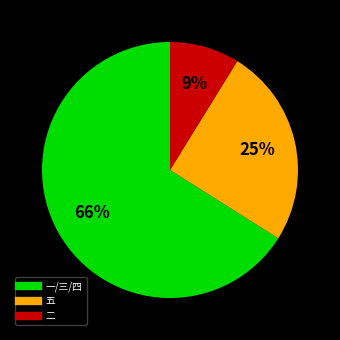

To the nearest percent, what is the average slice percentage?

33%